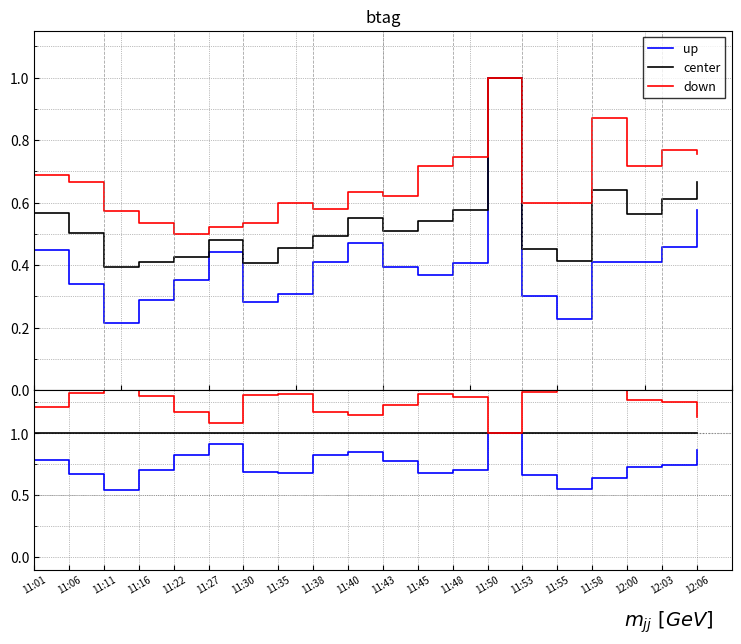

Reading right to left, transcribe all the data shown in this chart.

up: 0.9	0.7	0.7	0.6	0.5	0.7	1.0	0.7	0.7	0.8	0.9	0.8	0.7	0.7	0.9	0.8	0.7	0.5	0.7	0.8
center: 1.0	1.0	1.0	1.0	1.0	1.0	1.0	1.0	1.0	1.0	1.0	1.0	1.0	1.0	1.0	1.0	1.0	1.0	1.0	1.0
down: 1.1	1.3	1.3	1.4	1.5	1.3	1.0	1.3	1.3	1.2	1.1	1.2	1.3	1.3	1.1	1.2	1.3	1.5	1.3	1.2